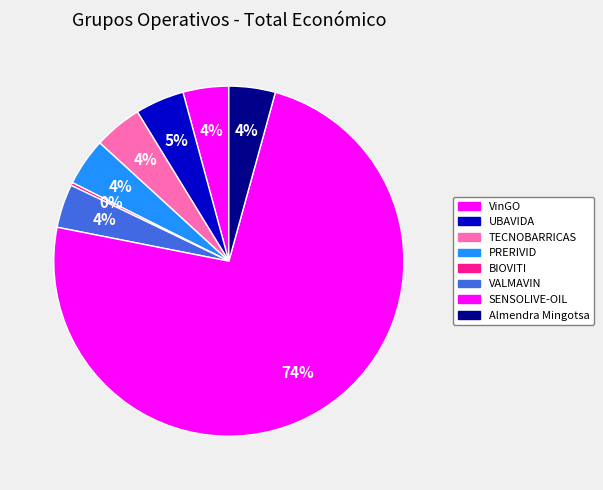

Combined, what portion of the pie is VinGO and TECNOBARRICAS?

8.7%